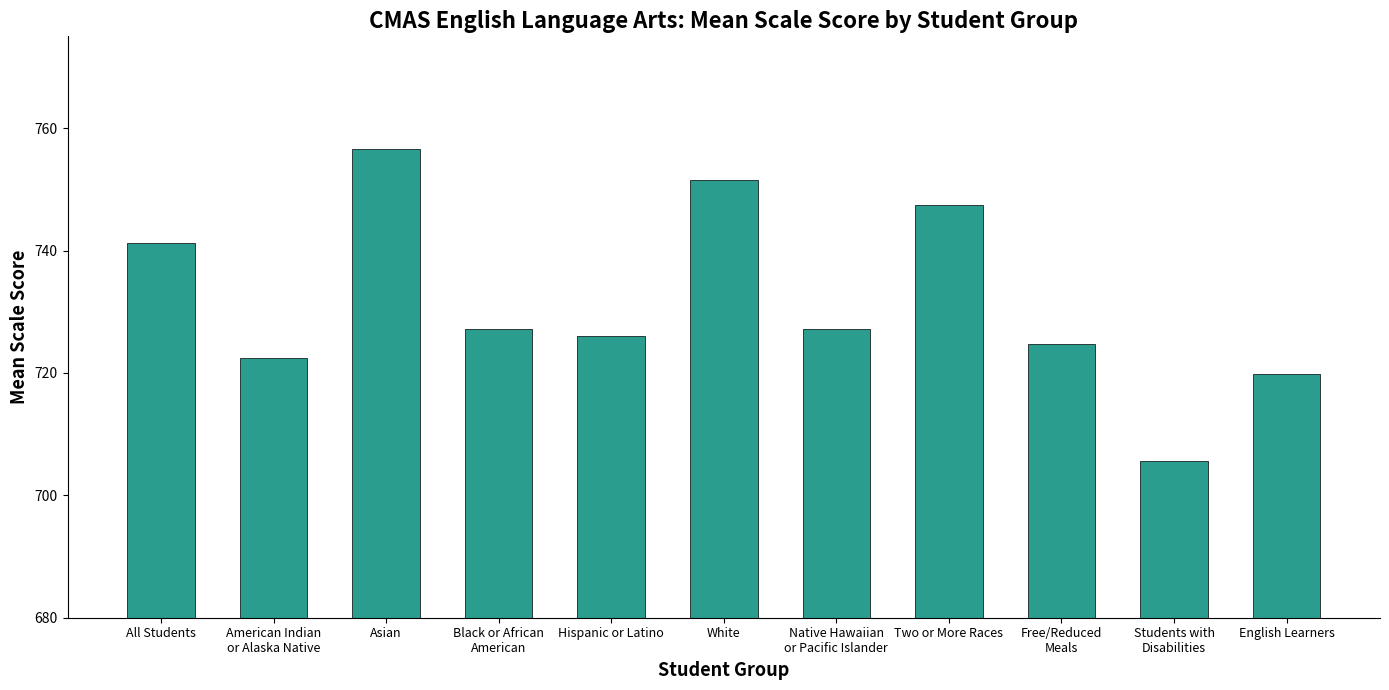

What is the sum of all values?

8049.8